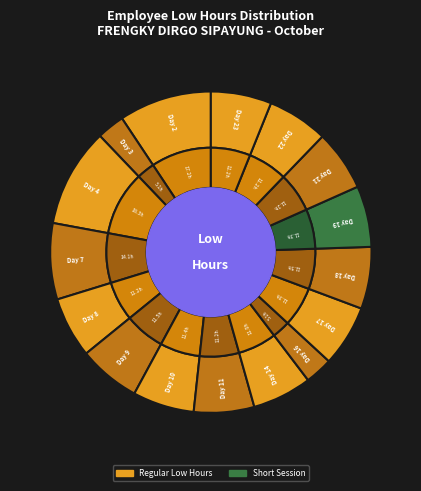

What percentage is the Day 17 slice, to the nearest percent?

6%